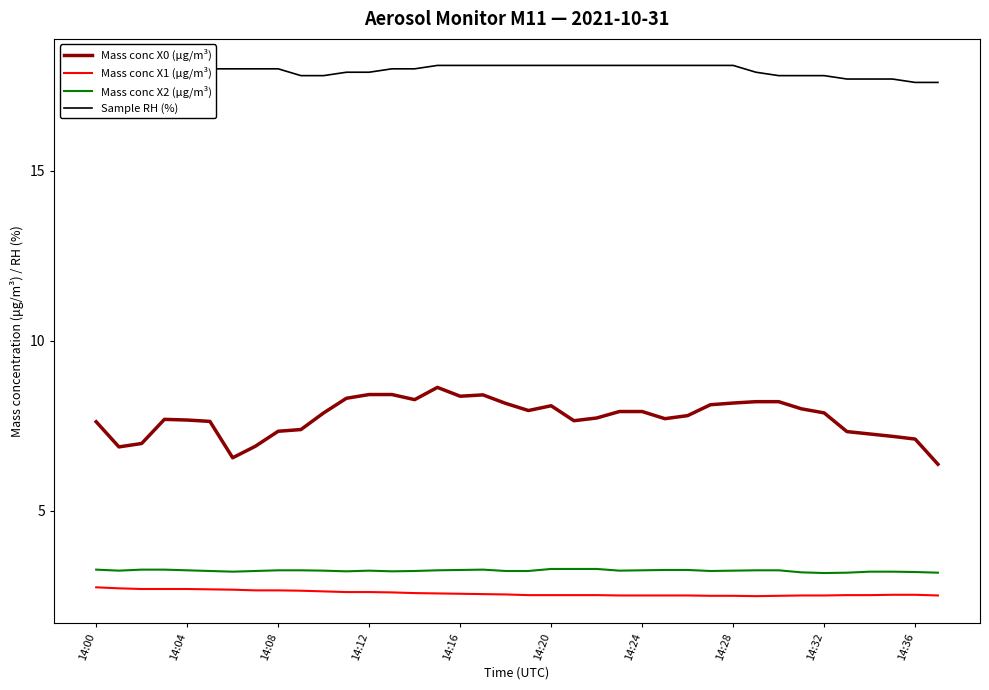

What is the minimum value shown in the chart?

2.5